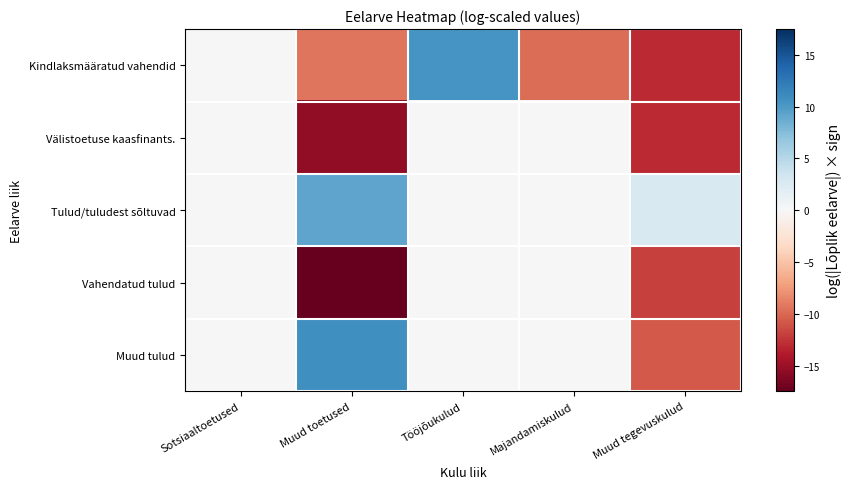

At which category does the chart reach its peak across all series?

Muud toetused